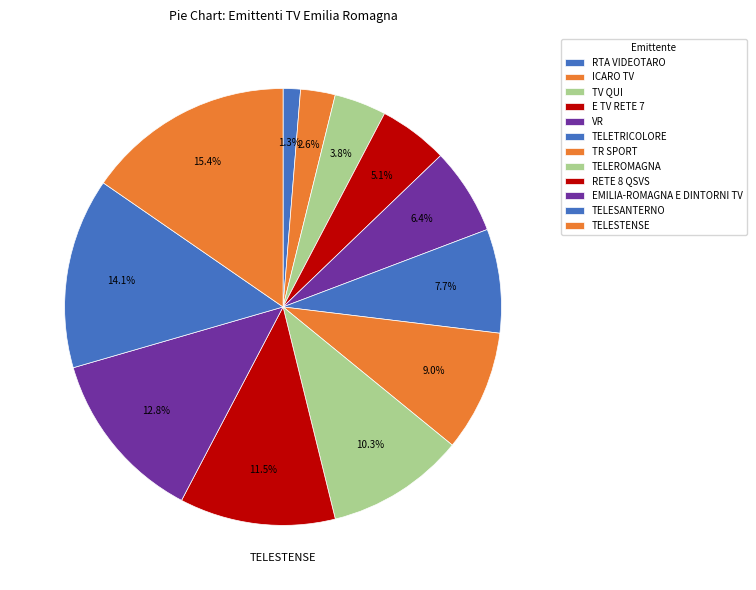

To the nearest percent, what is the difference between the largest and smallest slice percentages?

14%